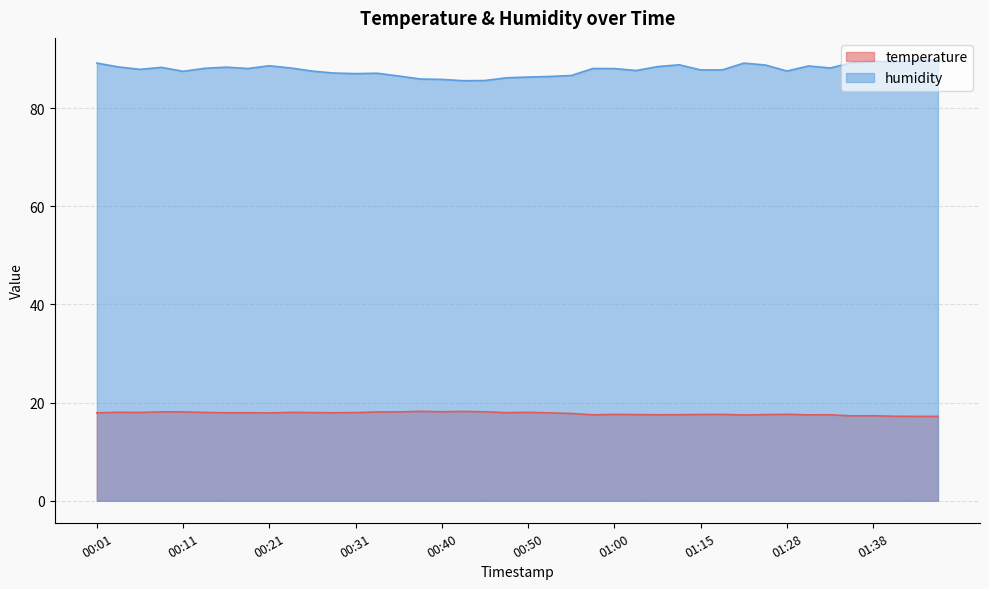

The value of temperature at 00:33 is 18.1. True or false?

True